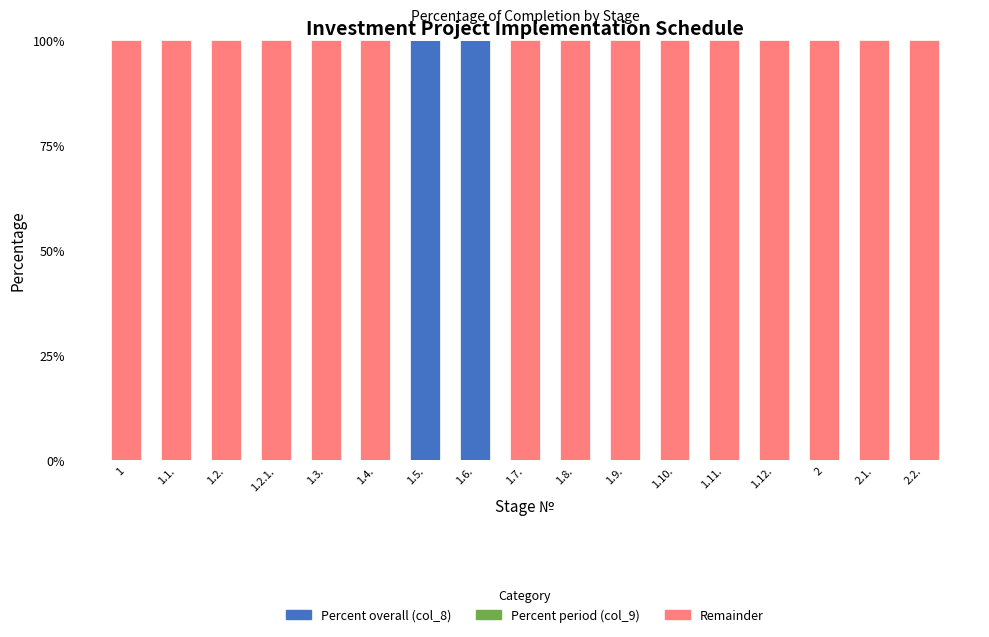

What is the total value across all series at 2.1.?

100